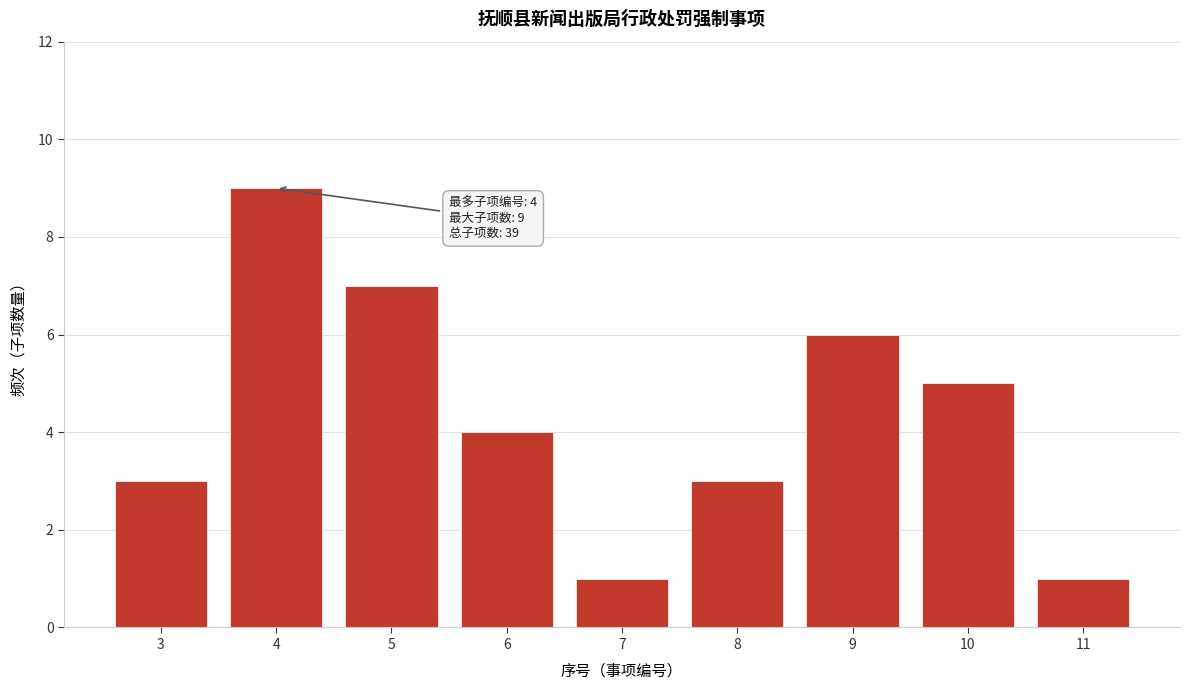

Reading right to left, transcribe all the data shown in this chart.

11=1	10=5	9=6	8=3	7=1	6=4	5=7	4=9	3=3